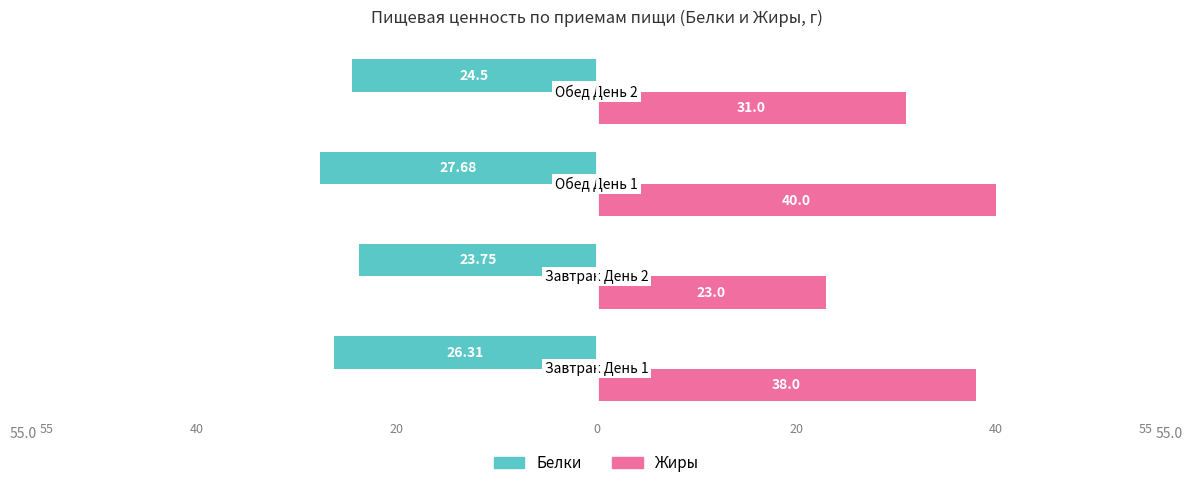

What are all the series names shown in the legend?

Белки, Жиры